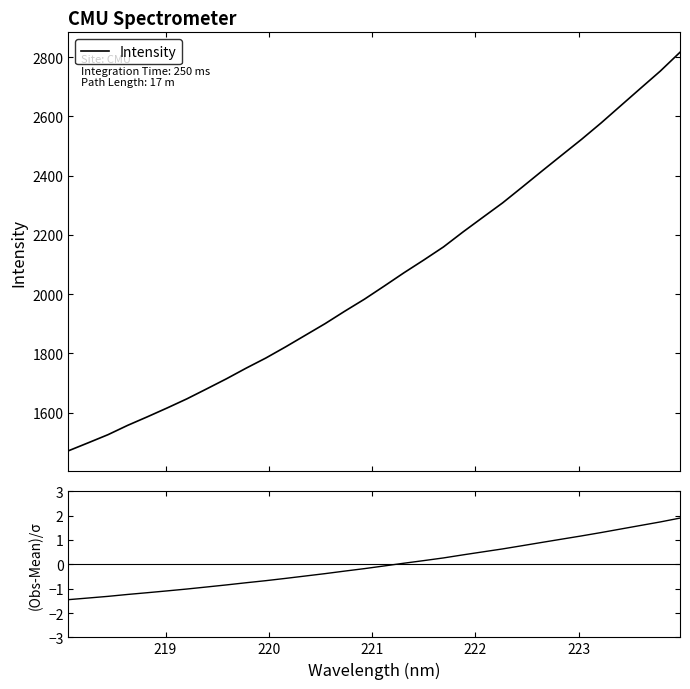

What is the minimum value for Intensity?

1471.0